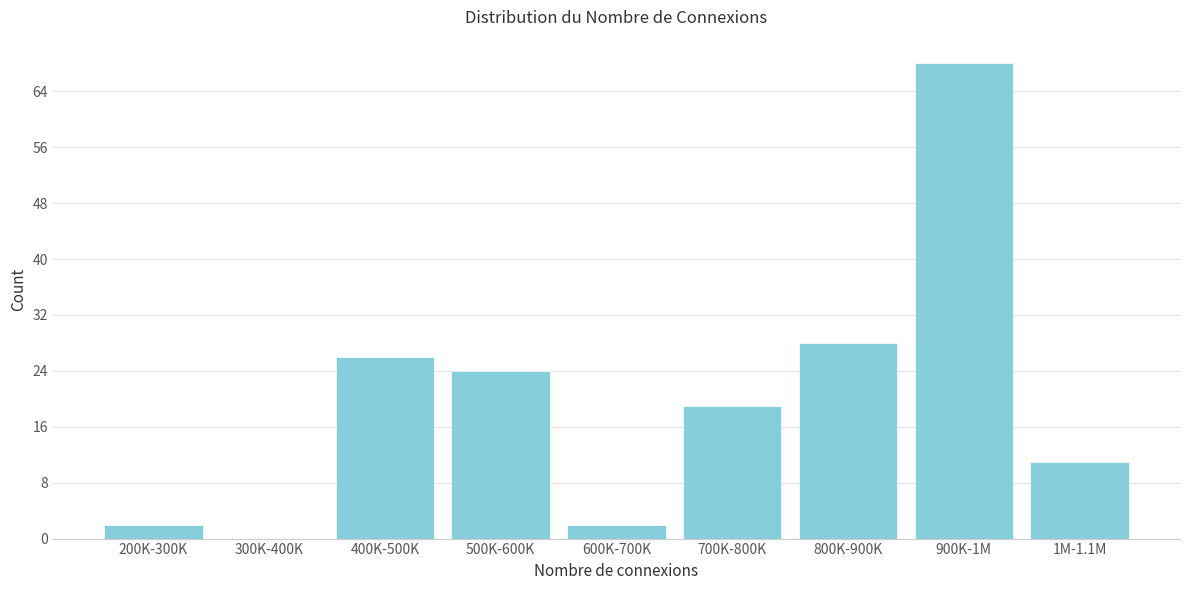

Reading left to right, what are all the values shown in this chart?

200K-300K=2	300K-400K=0	400K-500K=26	500K-600K=24	600K-700K=2	700K-800K=19	800K-900K=28	900K-1M=68	1M-1.1M=11